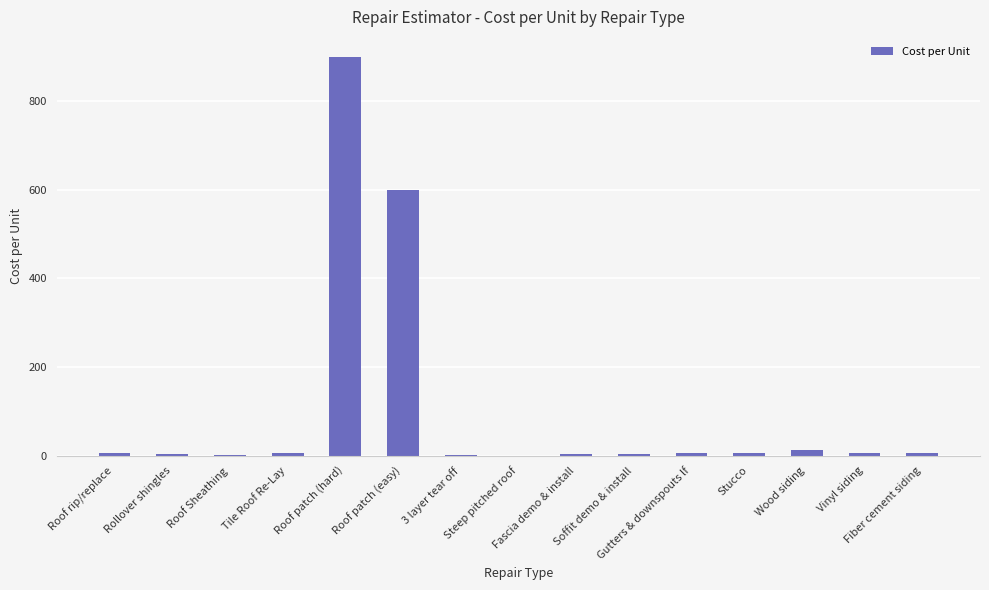

Between Roof patch (hard) and Steep pitched roof, which is larger?

Roof patch (hard)